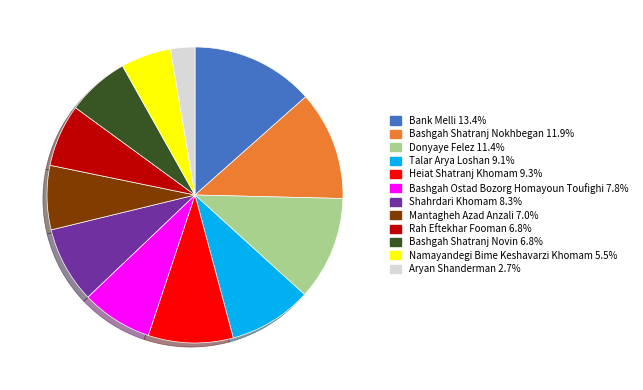

Combined, do Shahrdari Khomam and Heiat Shatranj Khomam account for over 50%?

No